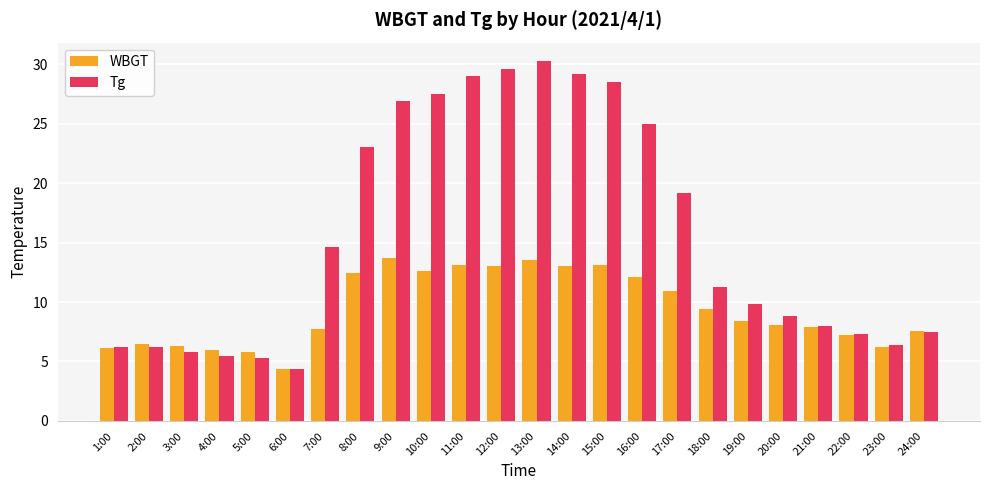

The value of WBGT at 5:00 is 5.8. True or false?

True